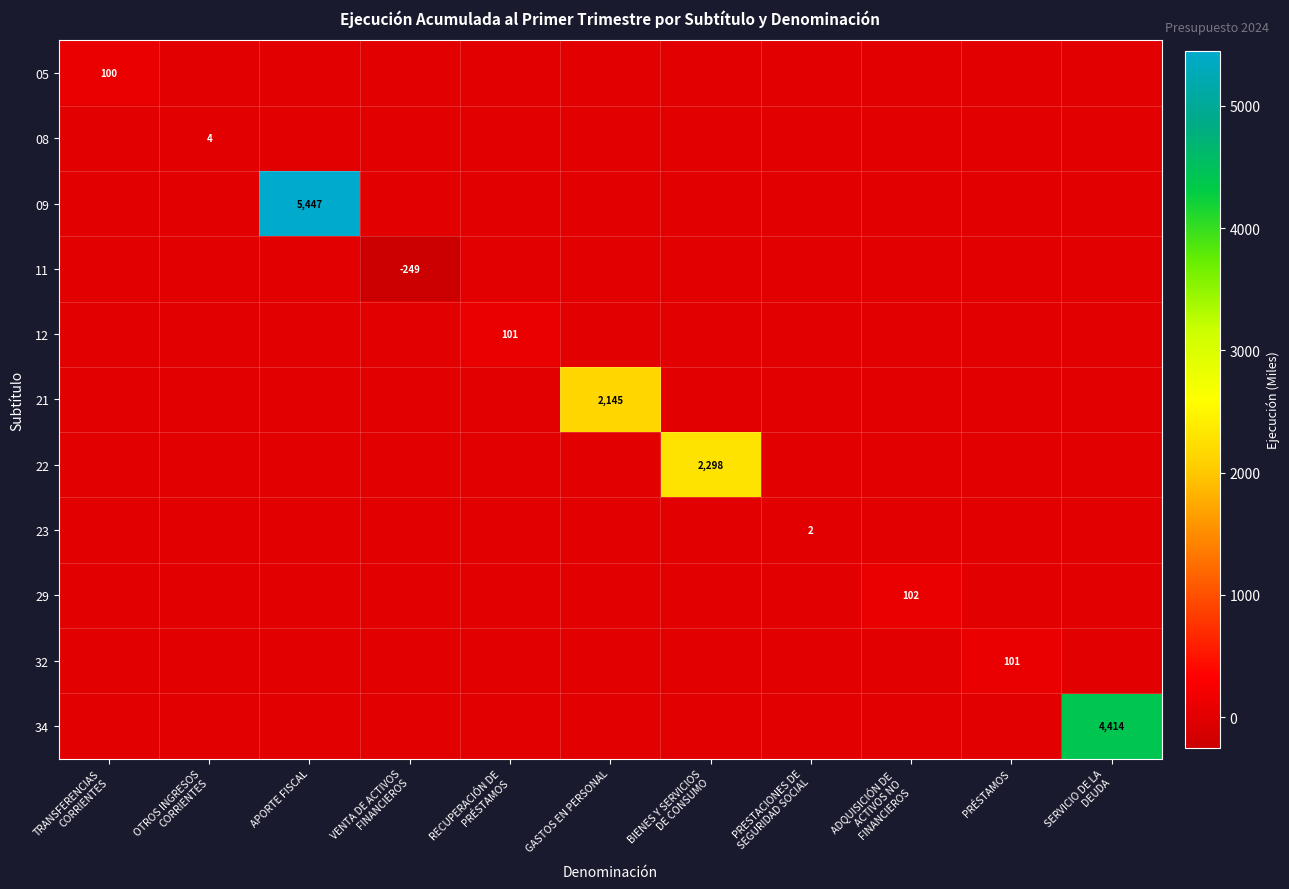

What is the difference between the highest and lowest values at GASTOS EN PERSONAL?

2145